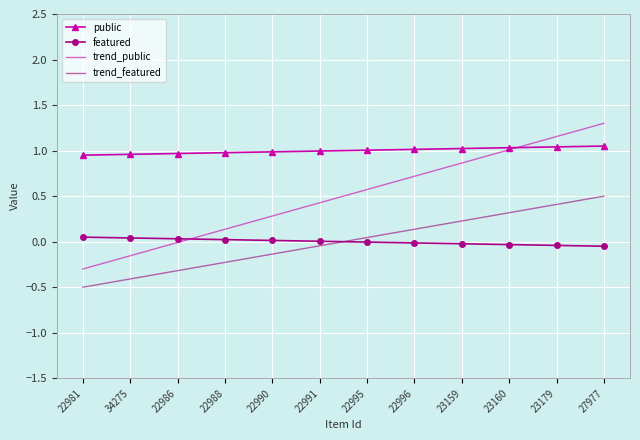

True or false: public and featured intersect in this chart.

False